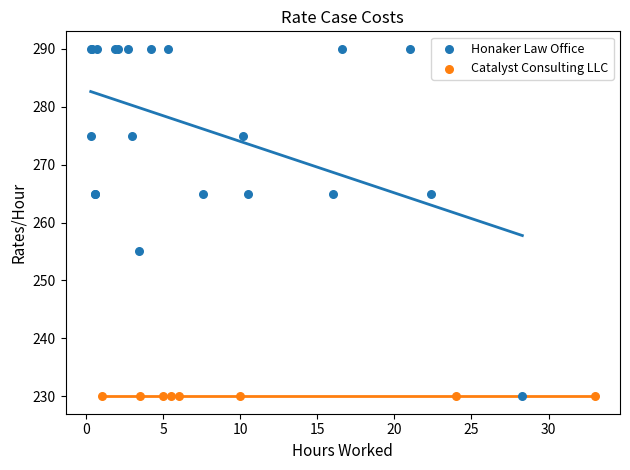

Which series reaches the maximum Y coordinate?

Honaker Law Office